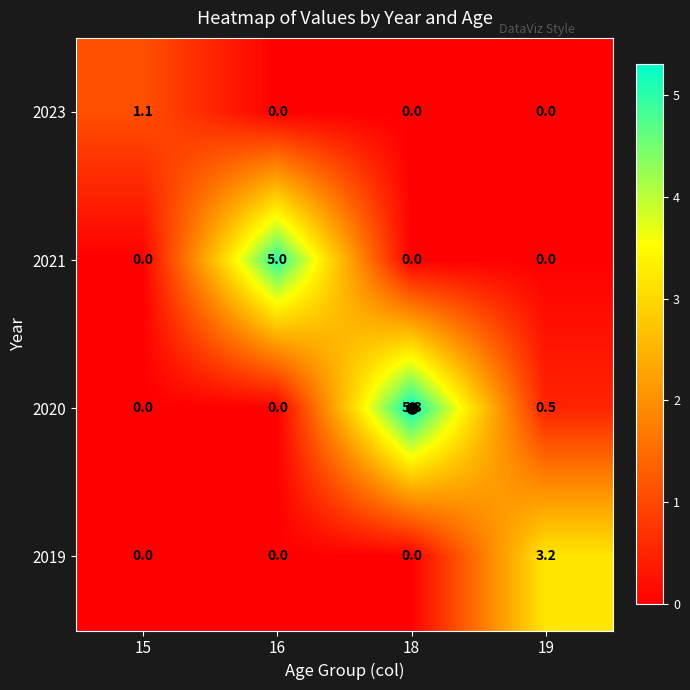

Rank the series by their average value, from lowest to highest.

2023, 2019, 2021, 2020